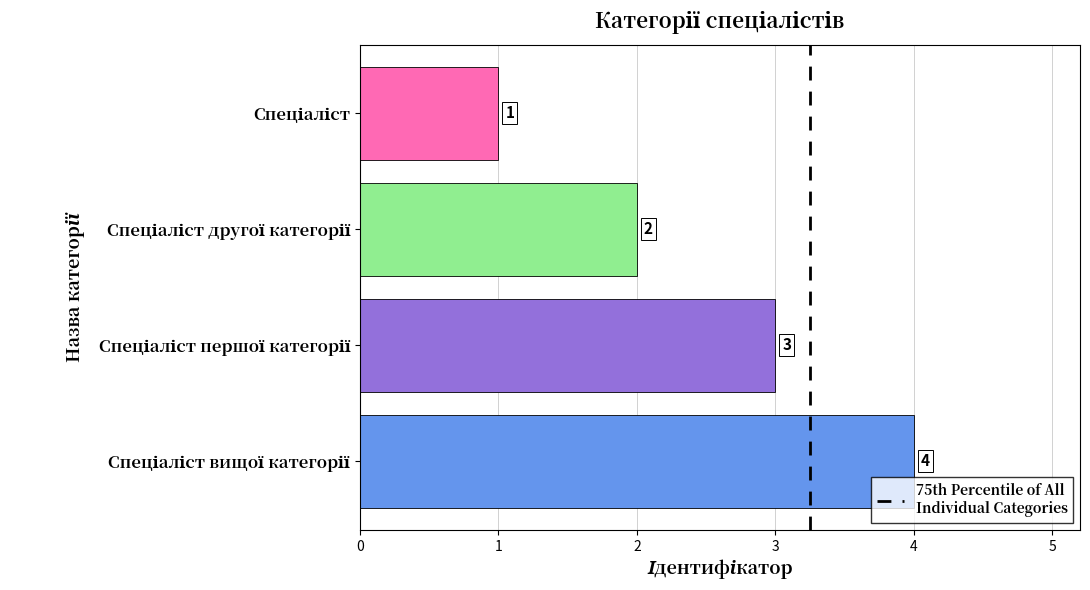

What is the difference between the maximum and minimum values?

3